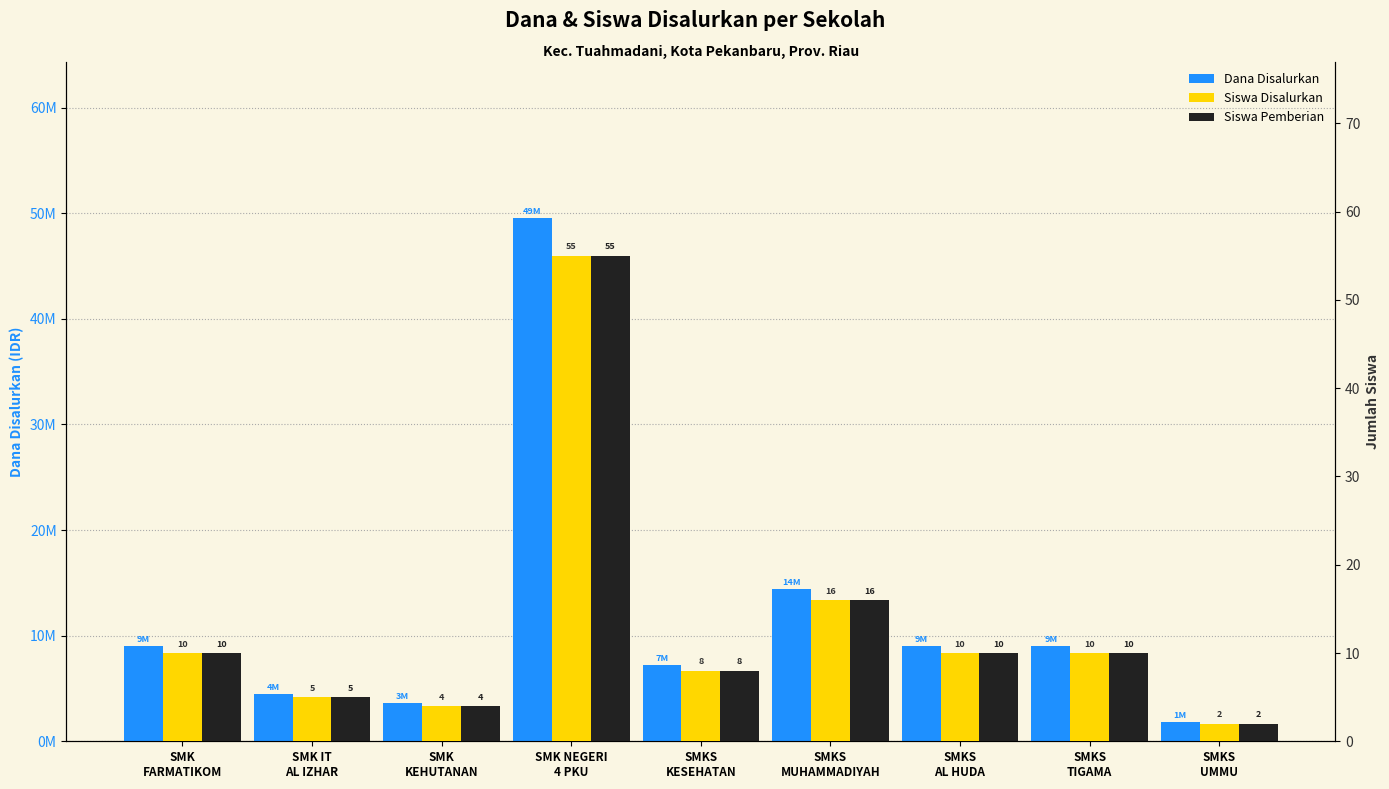

What are all the series names shown in the legend?

Dana Disalurkan, Siswa Disalurkan, Siswa Pemberian